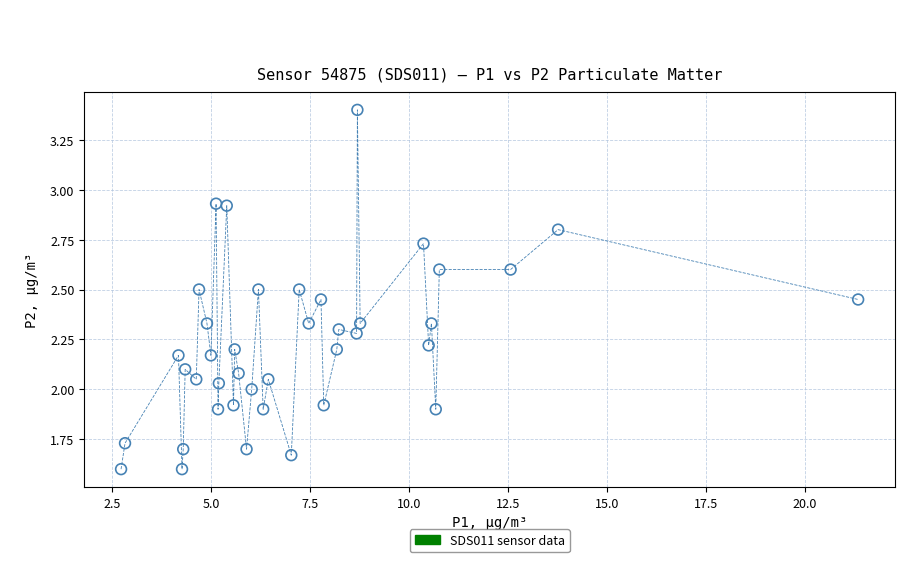

What is the range of Y values (max minus min)?

1.8